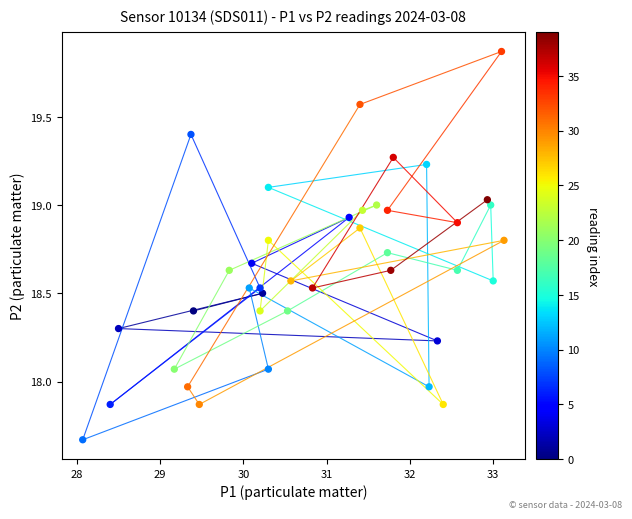

What is the range of Y values (max minus min)?

2.2